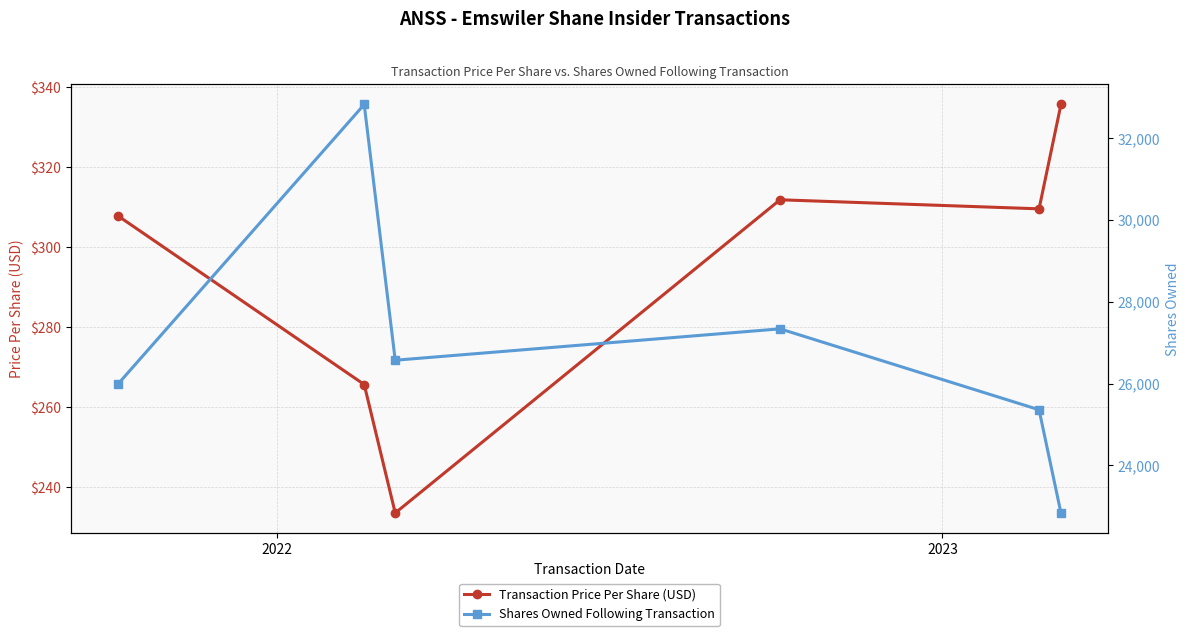

True or false: Shares Owned Following Transaction and Transaction Price Per Share (USD) cross at least once.

False